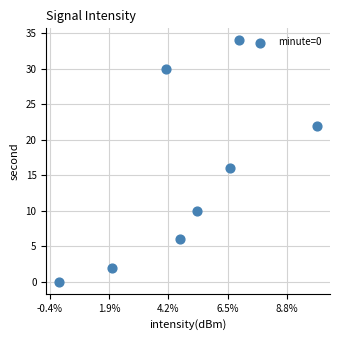

What Y value in the scatter plot is closest to 17?

16